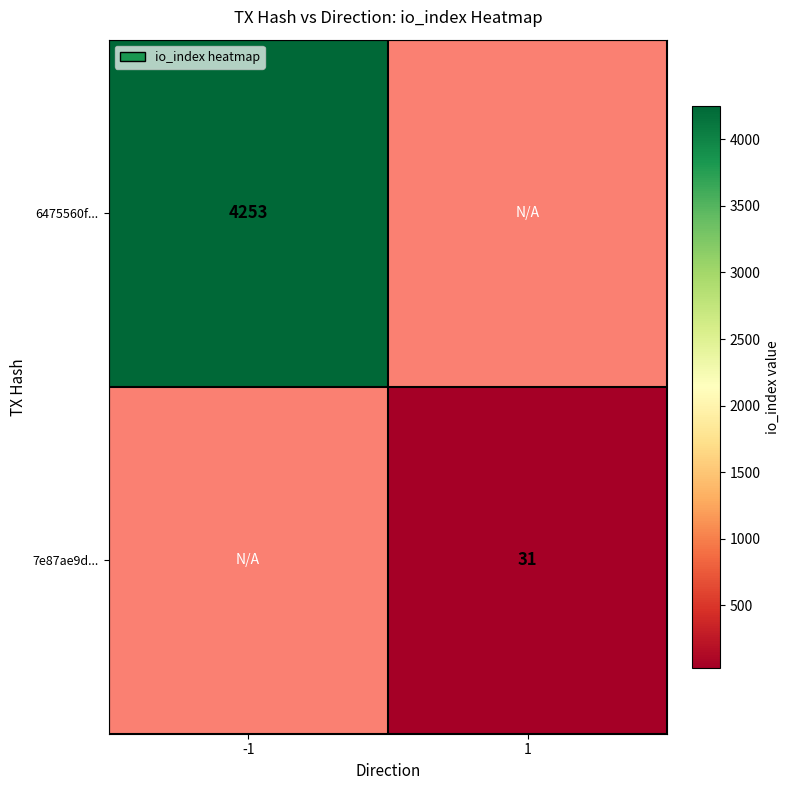

True or false: 7e87ae9d... has a value of 31 at 1.

True